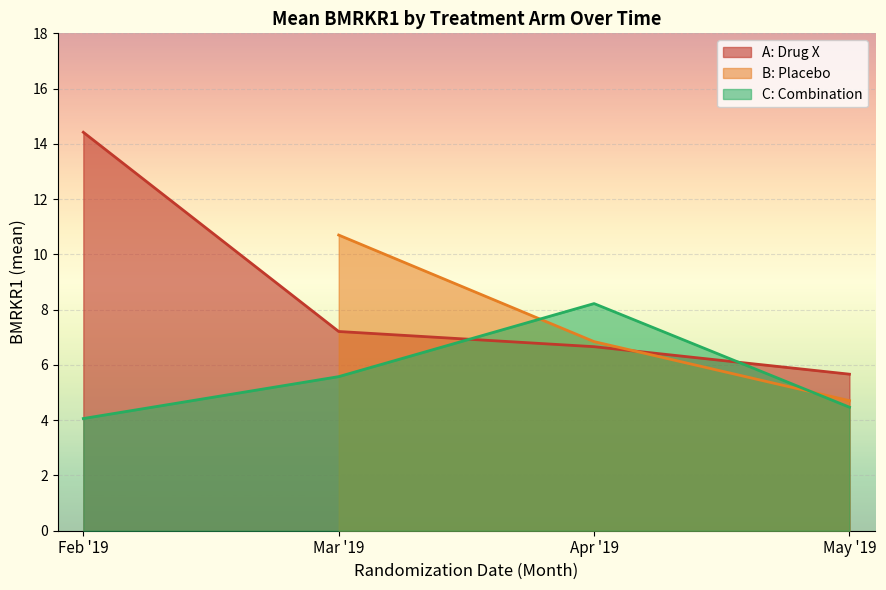

Which category has the lowest value in the A: Drug X series?

May '19